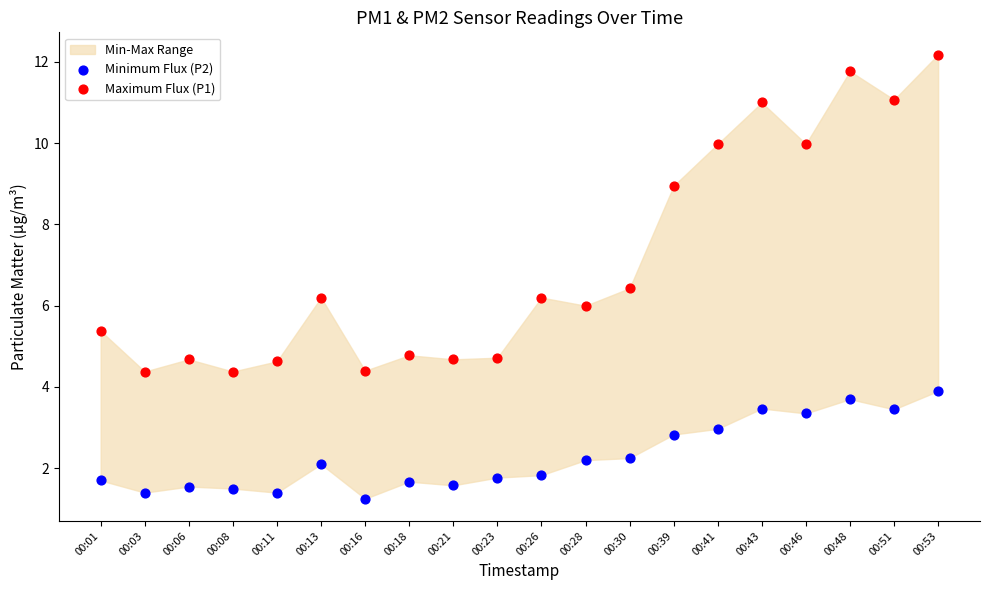

Which series reaches the minimum Y coordinate?

Minimum Flux (P2)